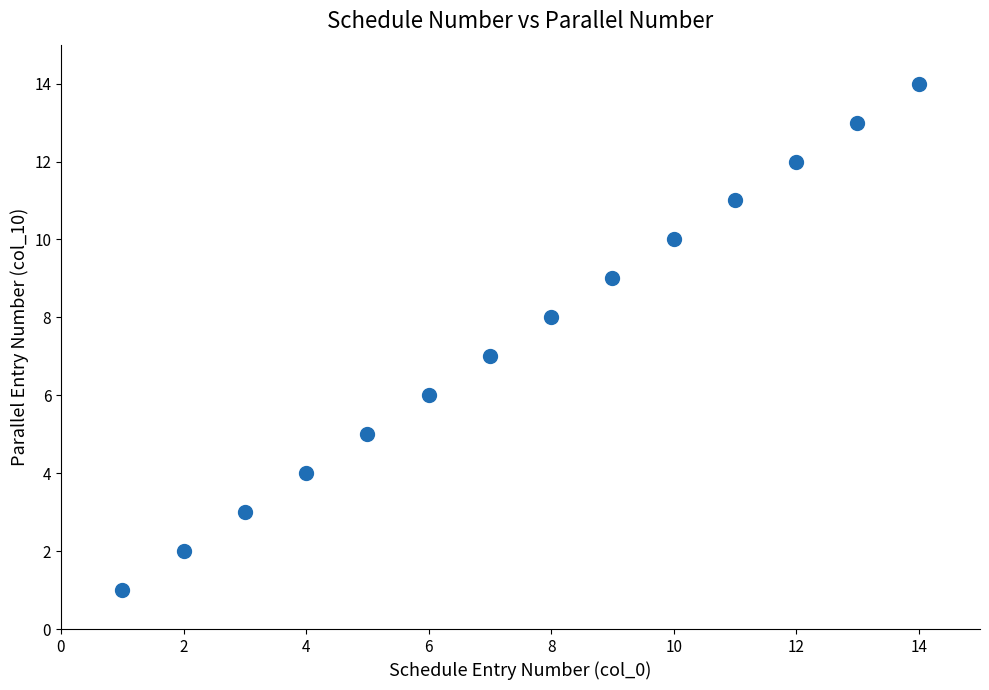

What is the range of X values (max minus min)?

13